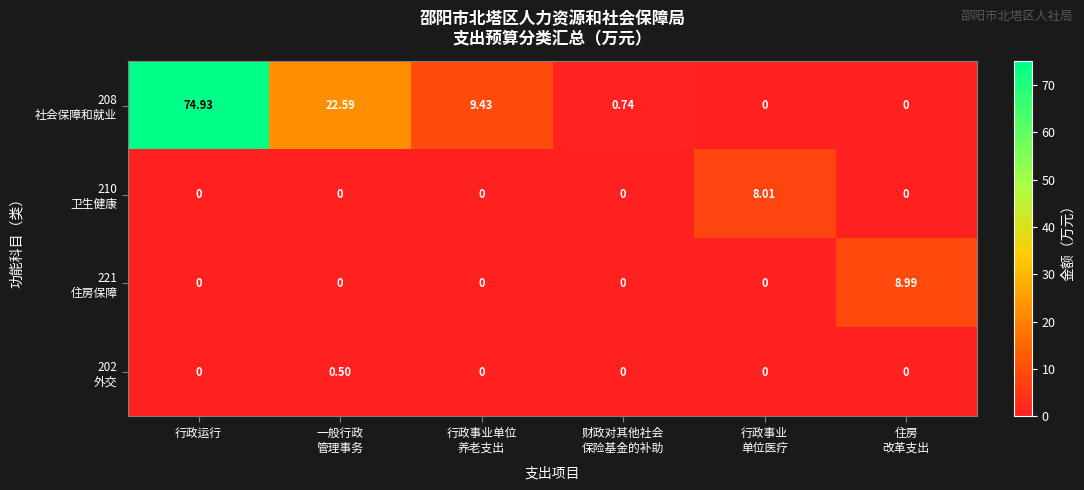

At which category is the sum across all series the highest?

行政运行